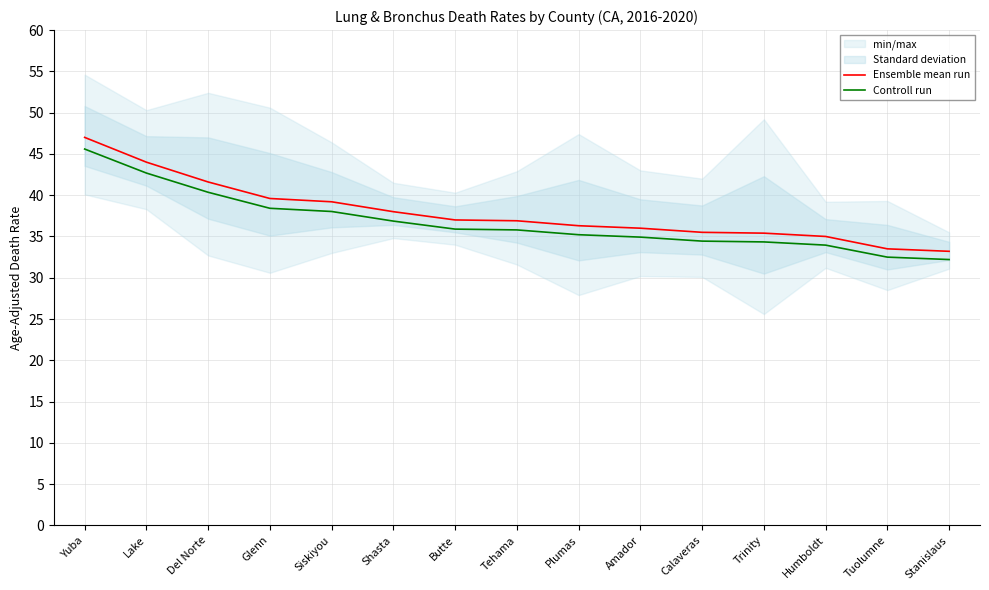

Reading right to left, transcribe all the data shown in this chart.

Ensemble mean run: 33.2	33.5	35.0	35.4	35.5	36.0	36.3	36.9	37.0	38.0	39.2	39.6	41.6	44.0	47.0
Controll run: 32.2	32.5	33.9	34.3	34.4	34.9	35.2	35.8	35.9	36.9	38.0	38.4	40.4	42.7	45.6